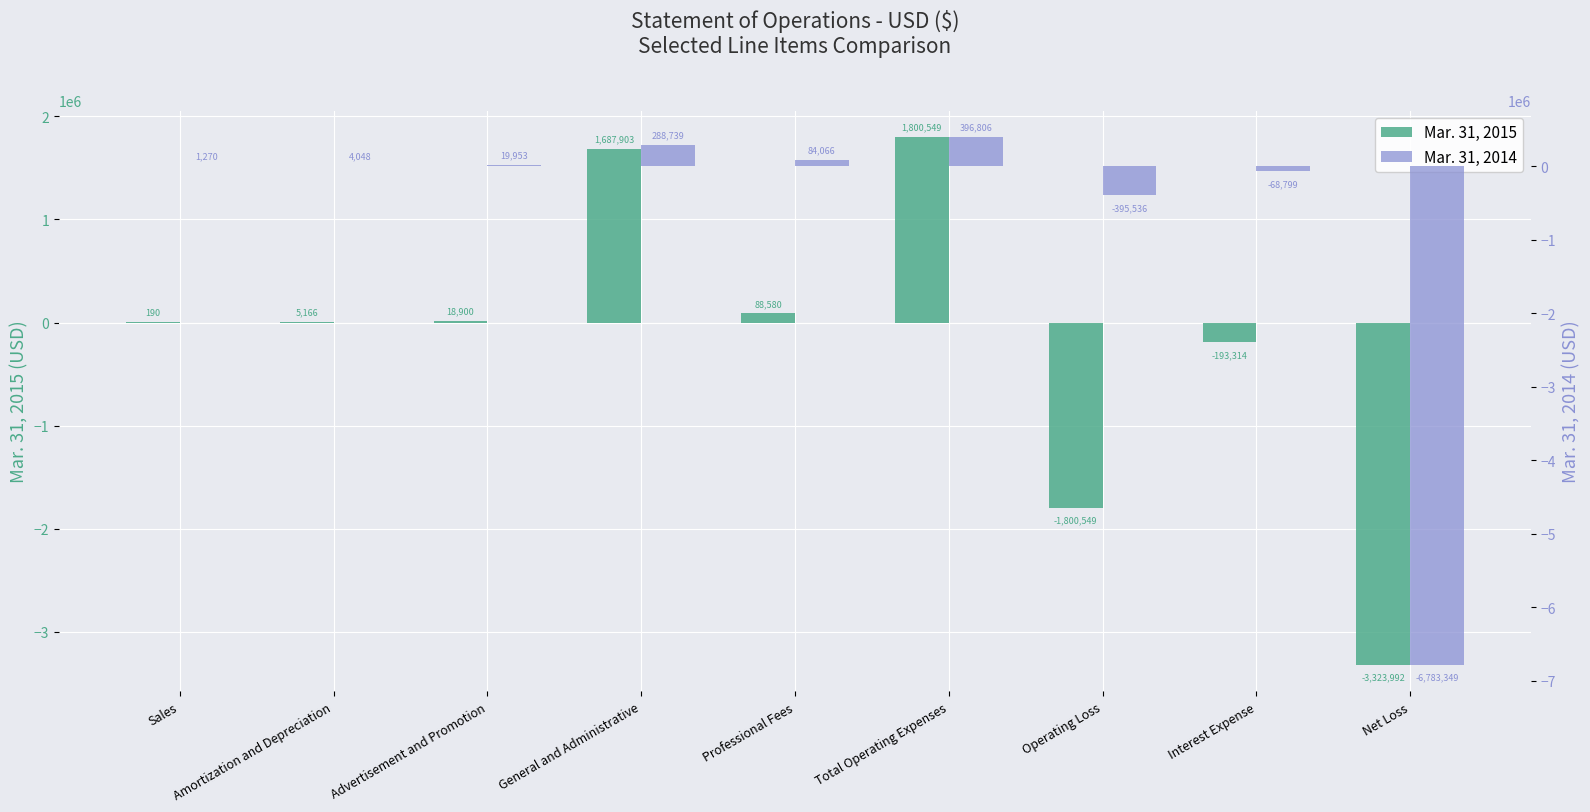

Which has a higher value, Operating Loss or Net Loss?

Operating Loss